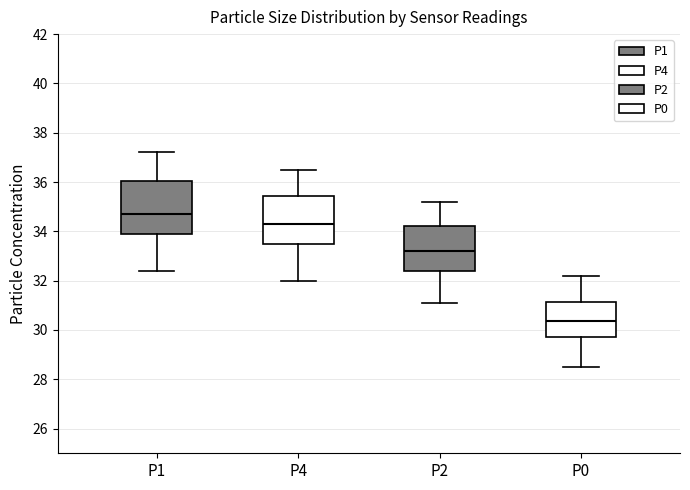

Which box's median line is the lowest?

P0